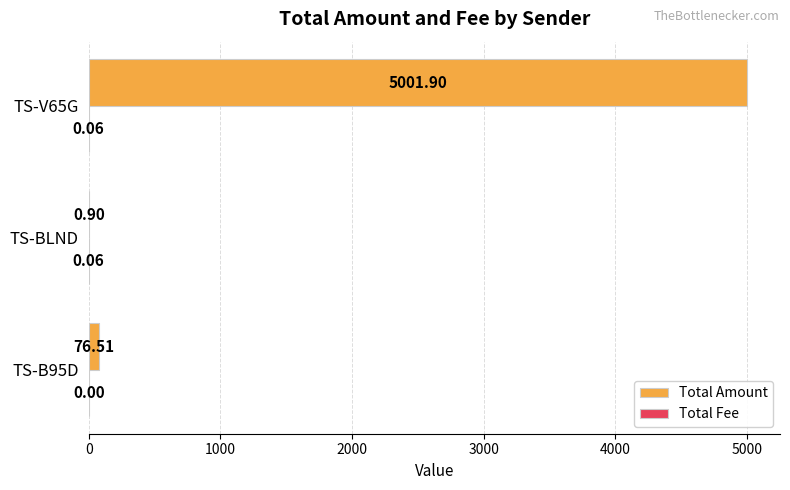

At which category is the sum across all series the highest?

TS-V65G